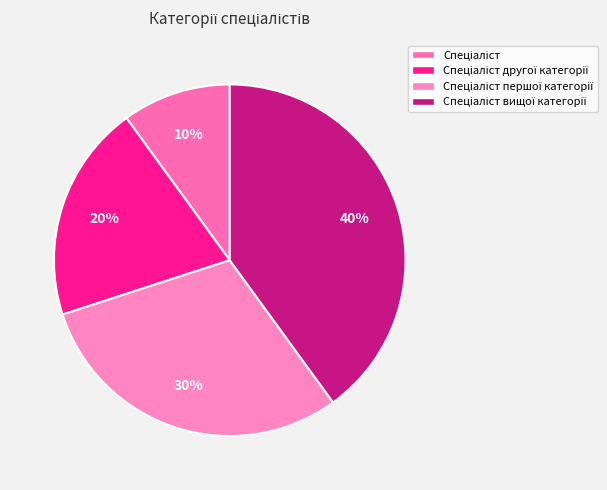

Rank the categories by value from highest to lowest.

Спеціаліст вищої категорії, Спеціаліст першої категорії, Спеціаліст другої категорії, Спеціаліст